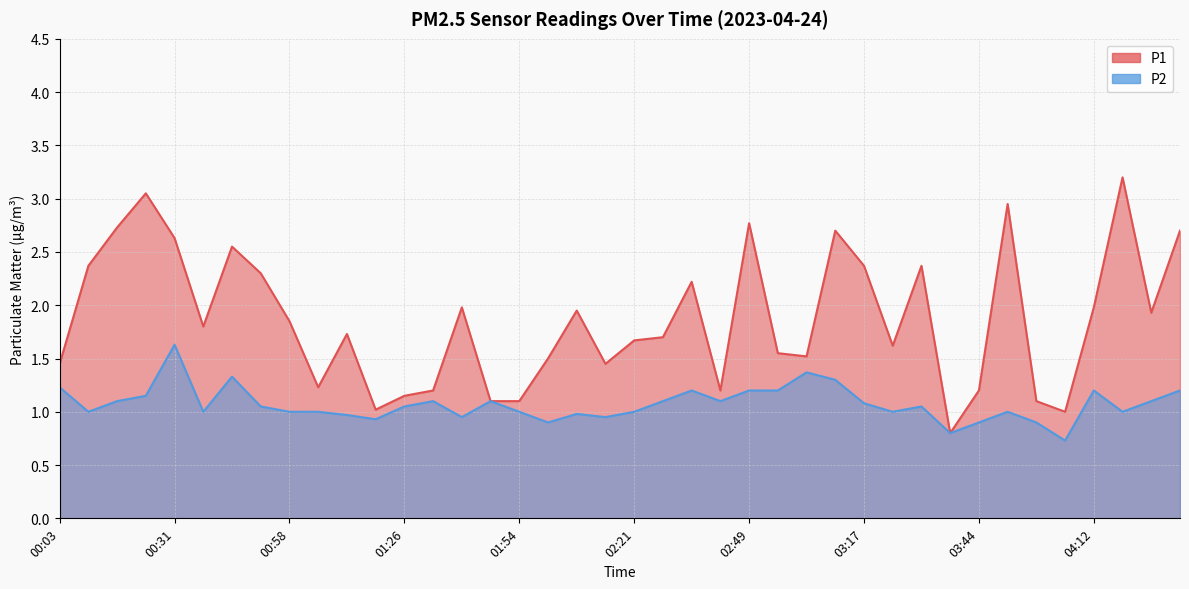

What position from the left is 02:56?

26